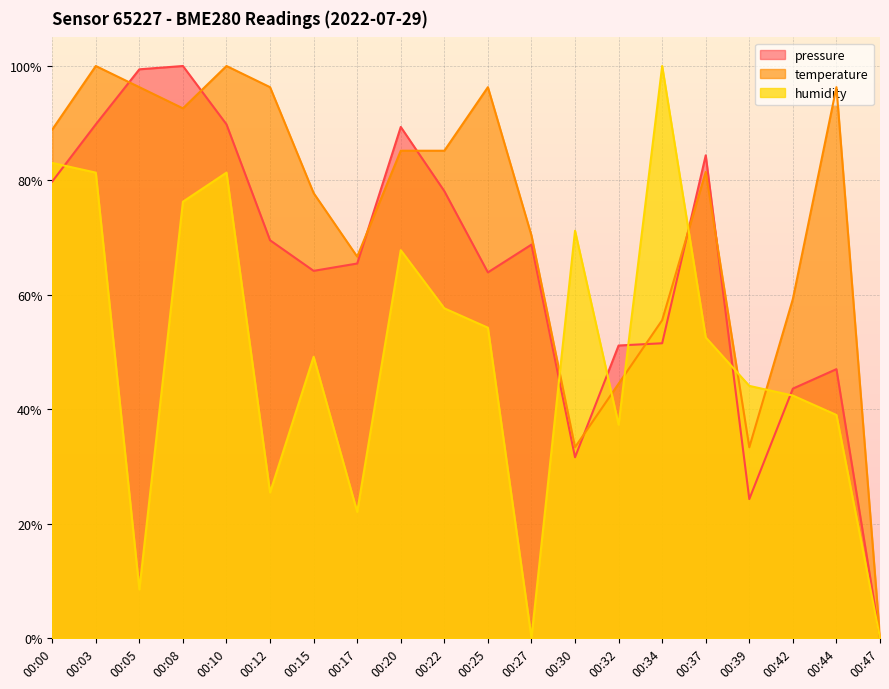

List the series in order of their peak value, lowest first.

pressure, temperature, humidity